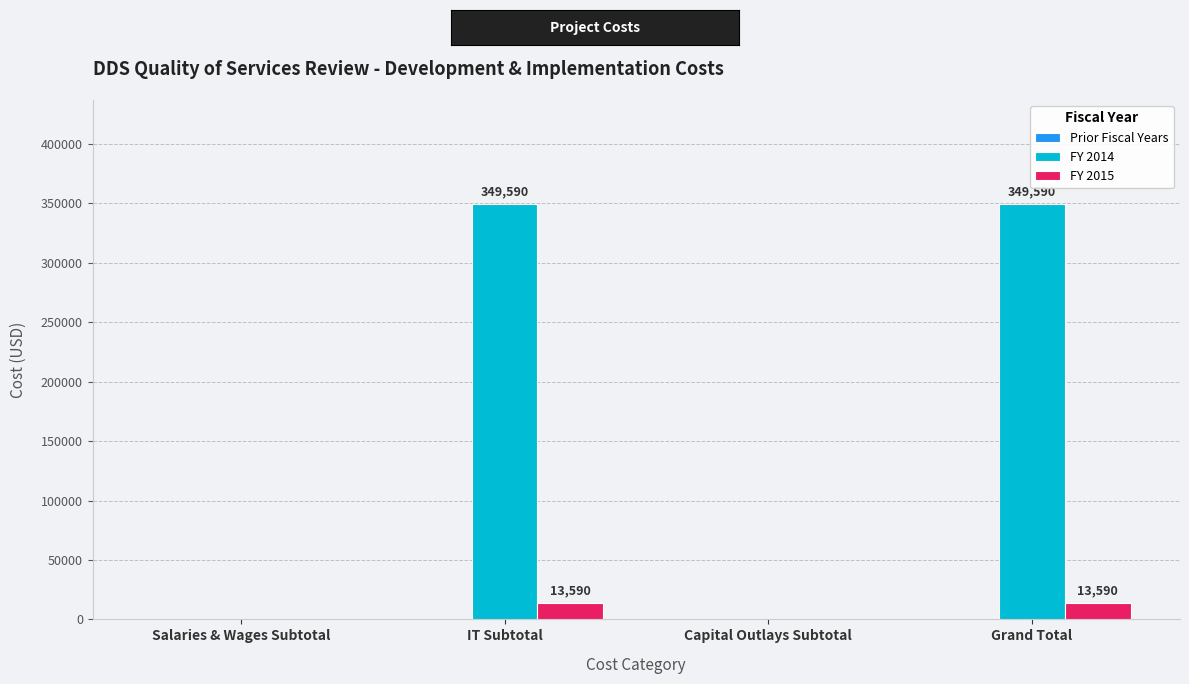

Is it true that FY 2015 equals 13590 at Grand Total?

True